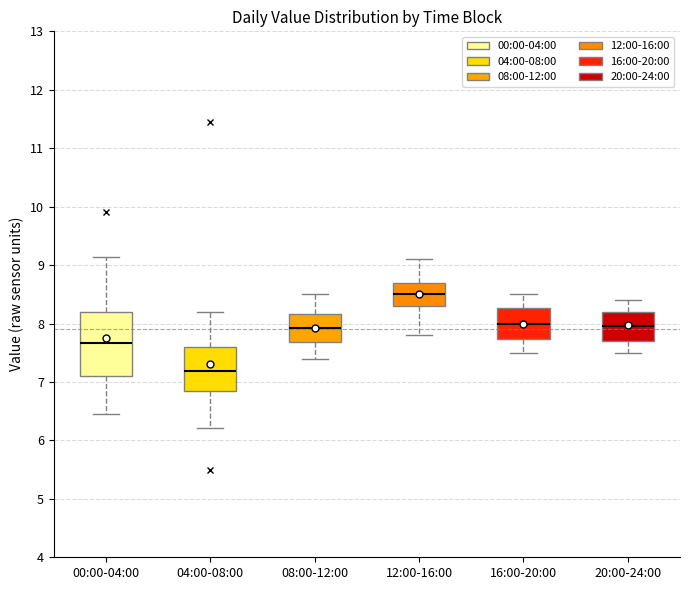

Where does the median line of the box for 08:00-12:00 sit on the y-axis? The values are not printed on the chart, so give them approximately, as read against the axis.

7.9